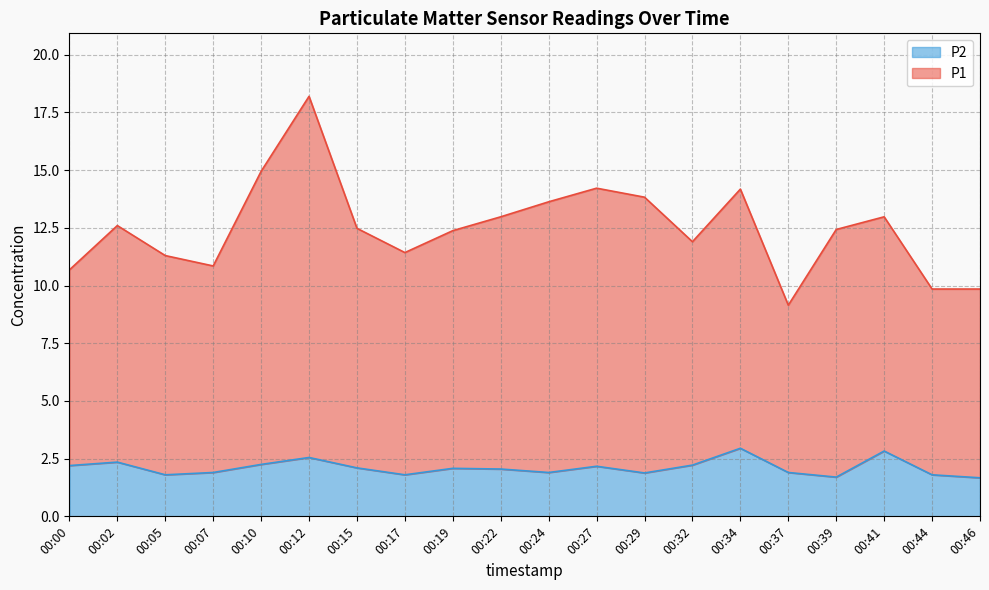

Reading right to left, list all the values displayed in this chart.

P1: 9.8	9.9	13.0	12.4	9.2	14.2	11.9	13.8	14.2	13.6	13.0	12.4	11.4	12.5	18.2	14.9	10.8	11.3	12.6	10.7
P2: 1.7	1.8	2.8	1.7	1.9	3.0	2.2	1.9	2.2	1.9	2.0	2.1	1.8	2.1	2.5	2.2	1.9	1.8	2.4	2.2